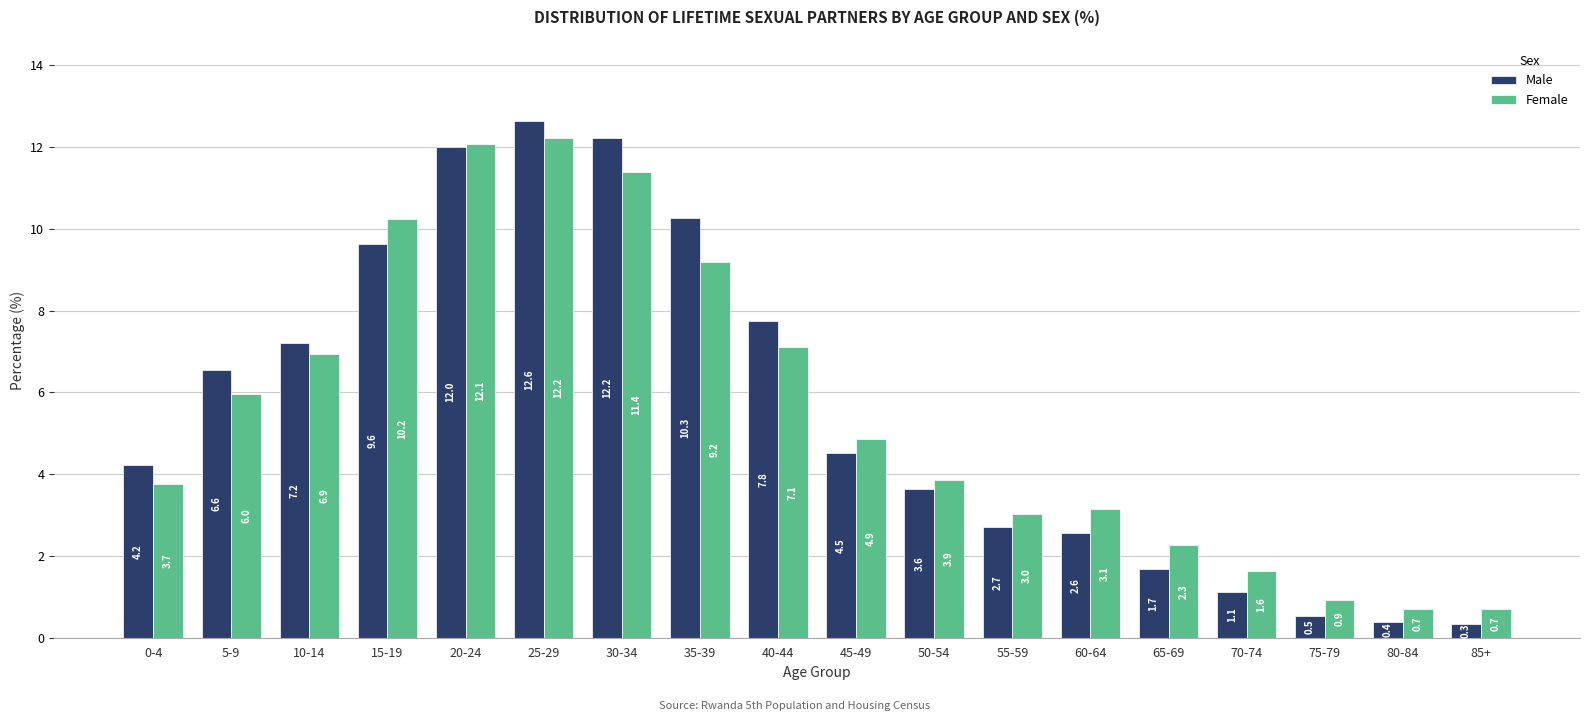

How many bars are there in each group?

2